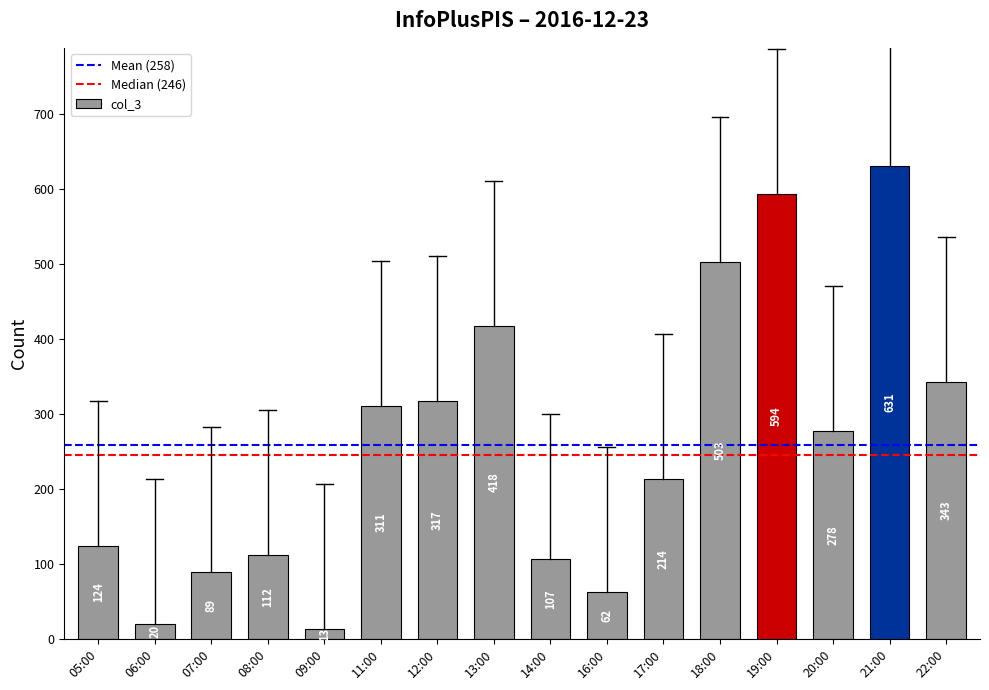

Is it true that the value at 07:00 is 89?

True